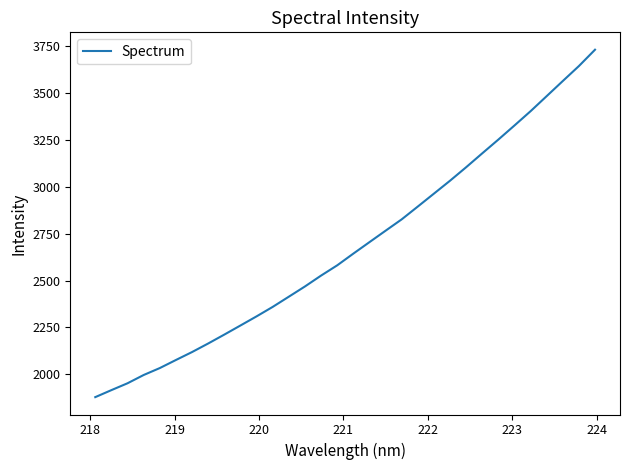

What is the minimum value shown in the chart?

1878.0